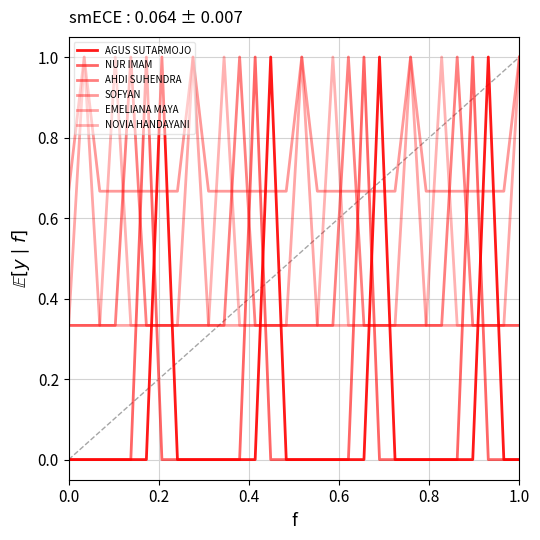

How many lines are shown in the chart?

6